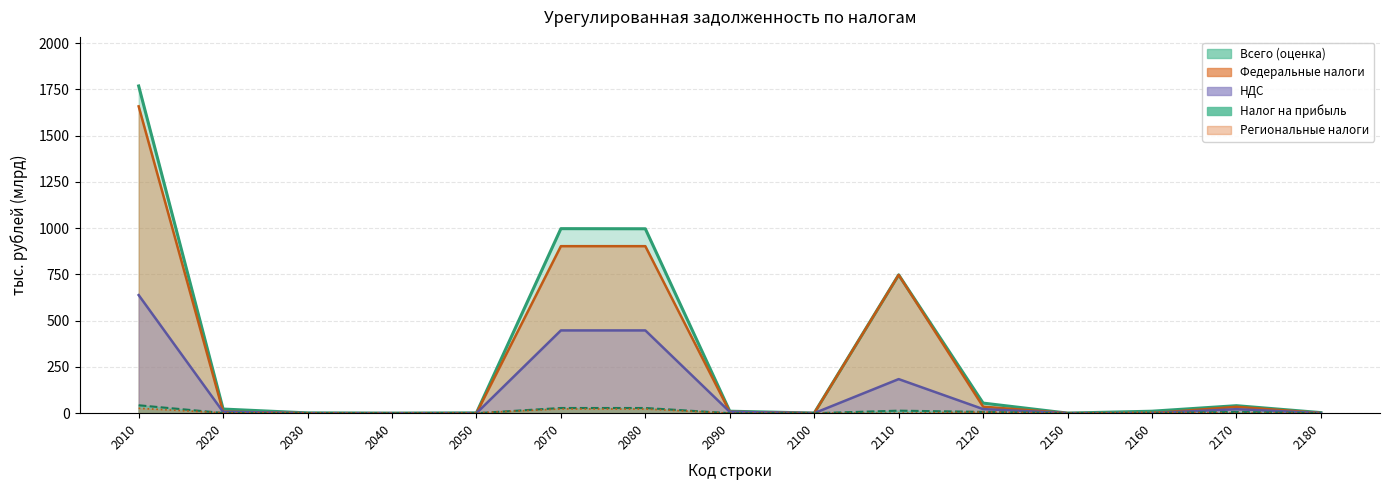

True or false: vat has a value of 0.4 at 2180.

True